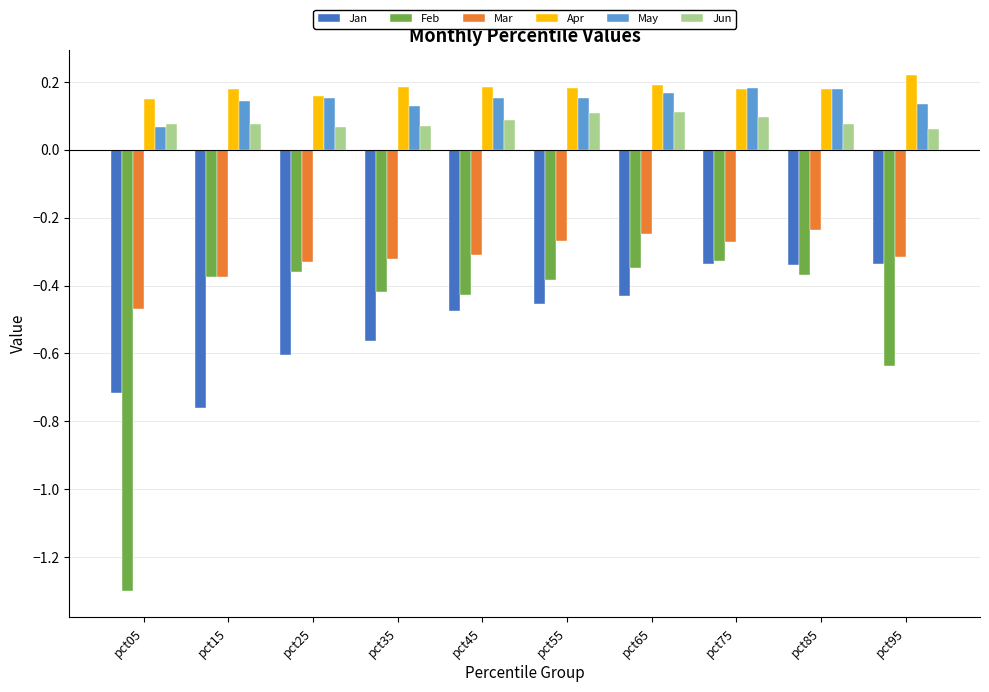

What is the minimum value for Mar?

-0.5